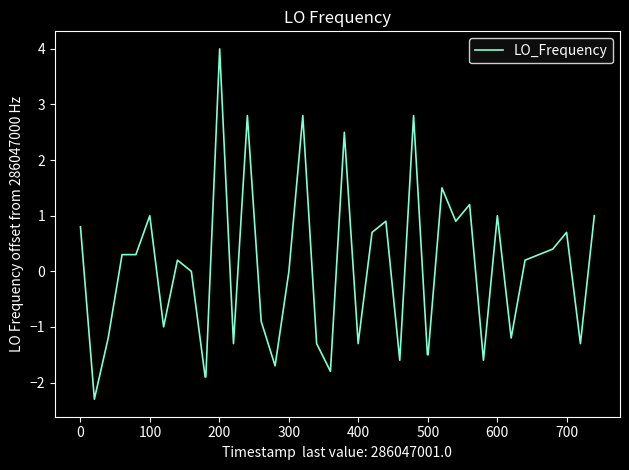

Reading left to right, transcribe all the data shown in this chart.

0.8	-2.3	-1.2	0.3	0.3	1.0	-1.0	0.2	0.0	-1.9	-1.9	4.0	-1.3	2.8	-0.9	-1.7	0.0	2.8	-1.3	-1.8	2.5	-1.3	0.7	0.9	-1.6	2.8	-1.5	-1.5	1.5	0.9	1.2	-1.6	1.0	-1.2	0.2	0.3	0.4	0.7	-1.3	1.0